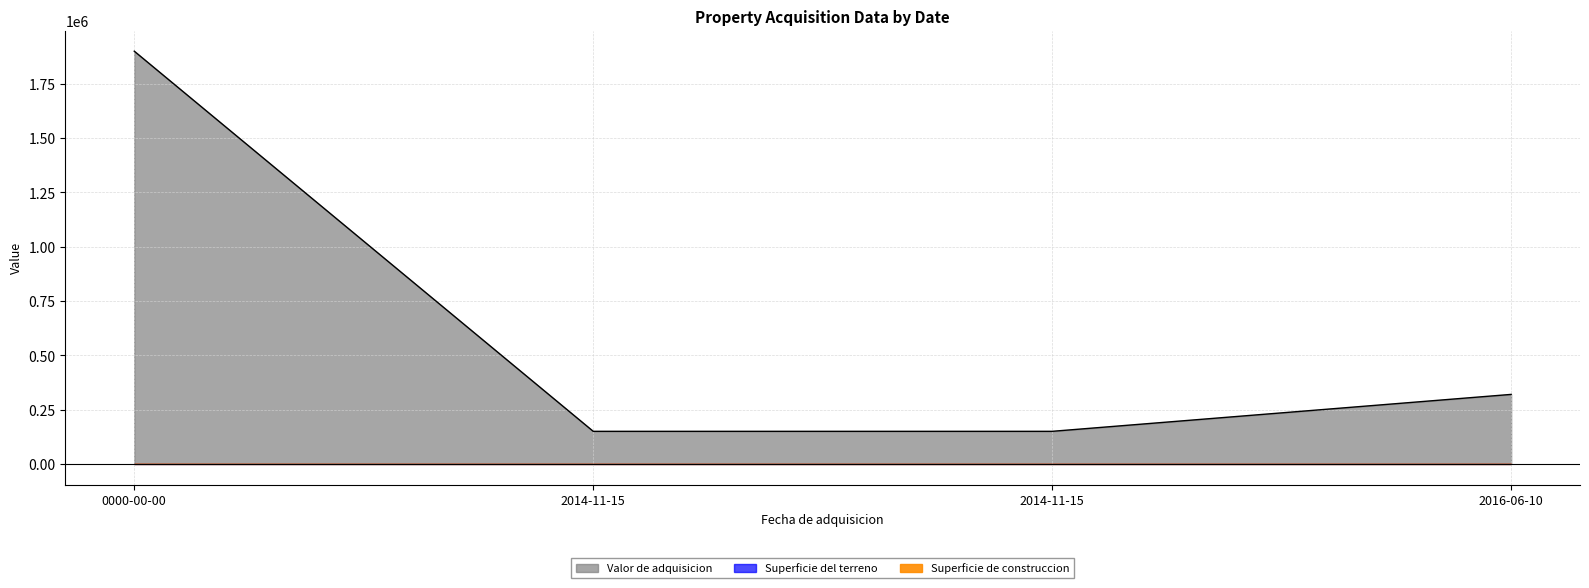

At which category is the sum across all series the highest?

0000-00-00